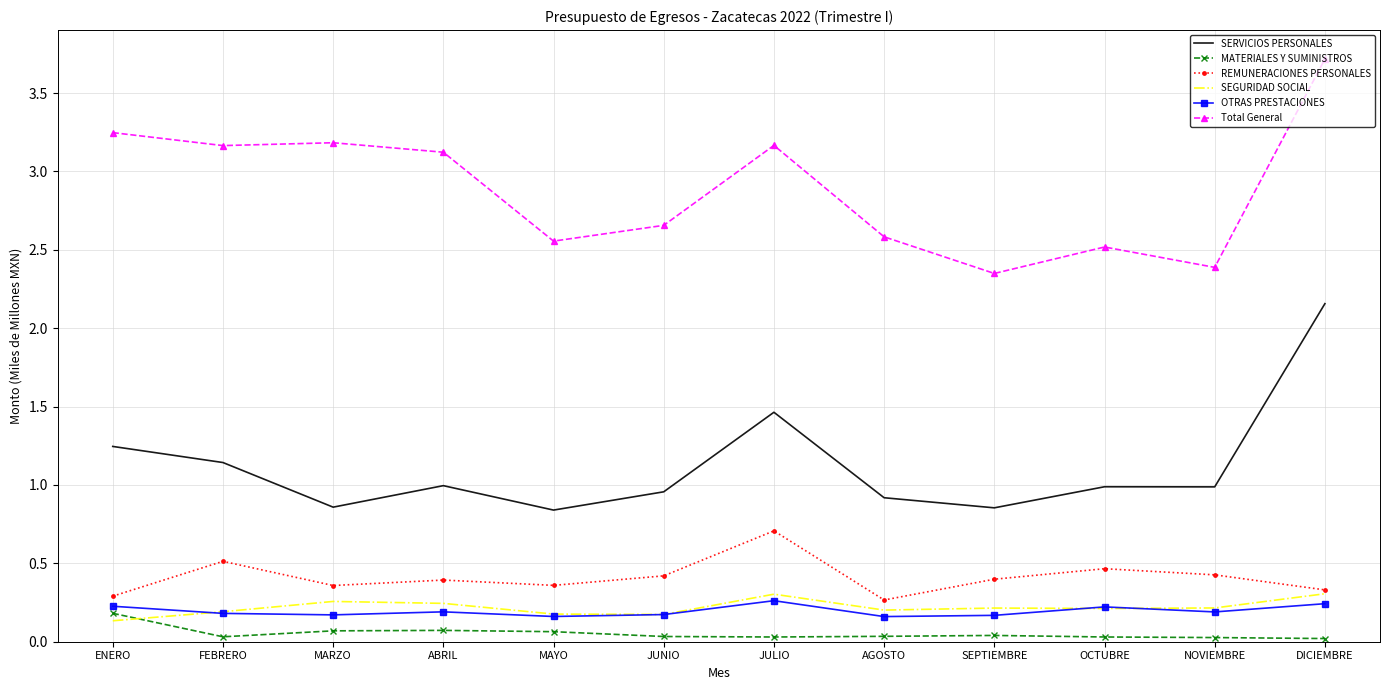

Is the value of SERVICIOS PERSONALES at FEBRERO greater than the value of SEGURIDAD SOCIAL at DICIEMBRE?

Yes